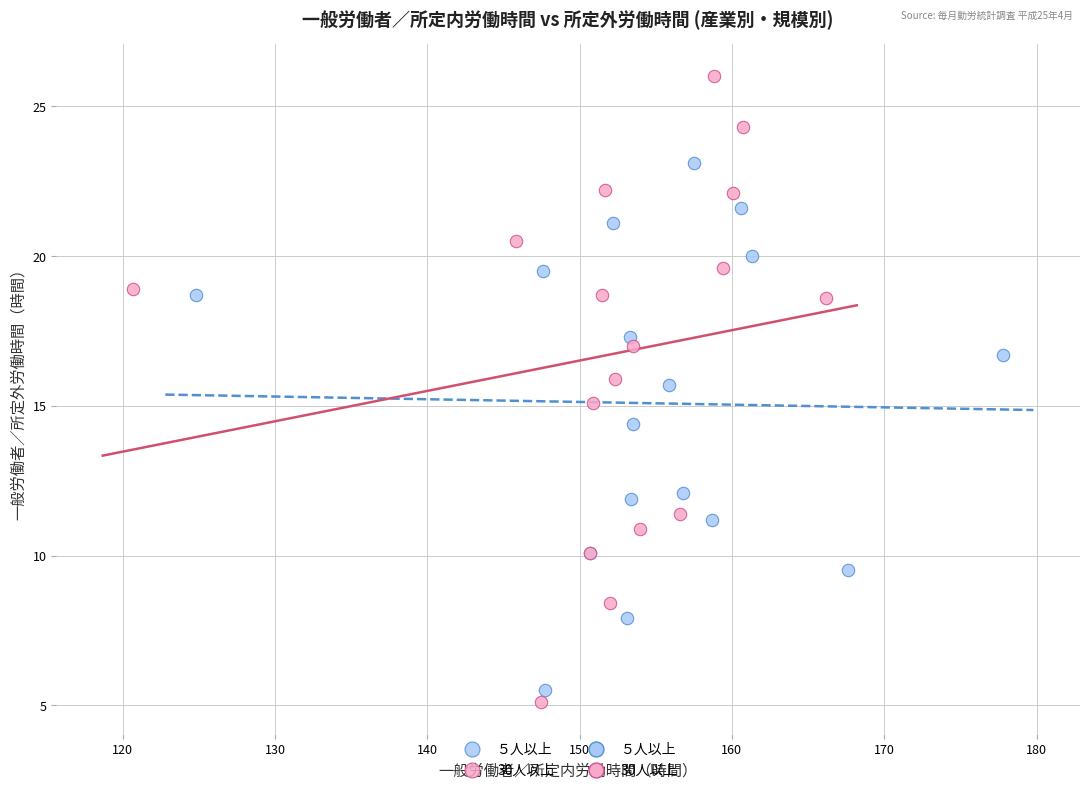

Which series has the largest Y range (max minus min)?

30人以上